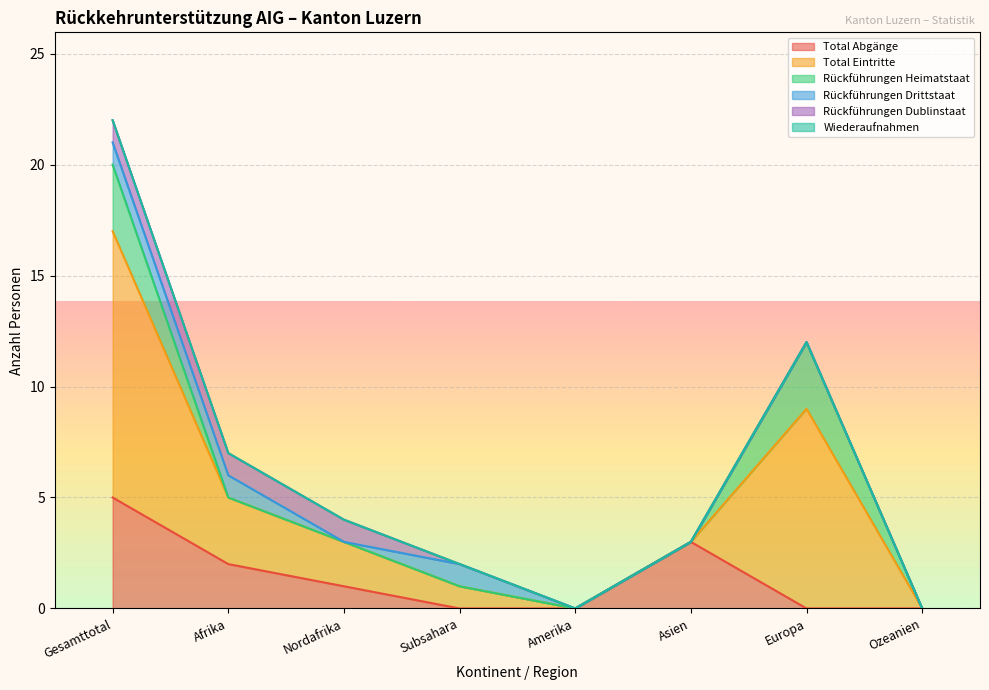

How many lines are shown in the chart?

6